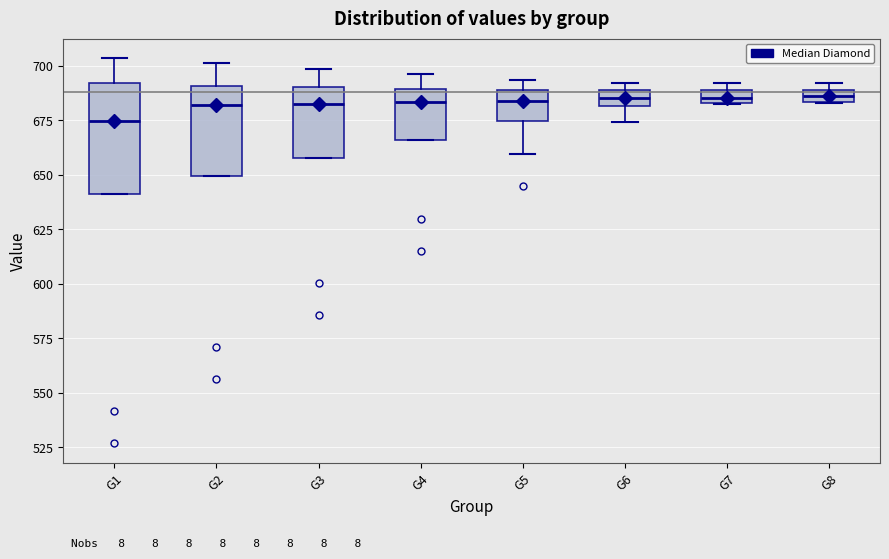

Where is the upper edge of the box for G7 on the y-axis? The values are not printed on the chart, so give them approximately, as read against the axis.

690